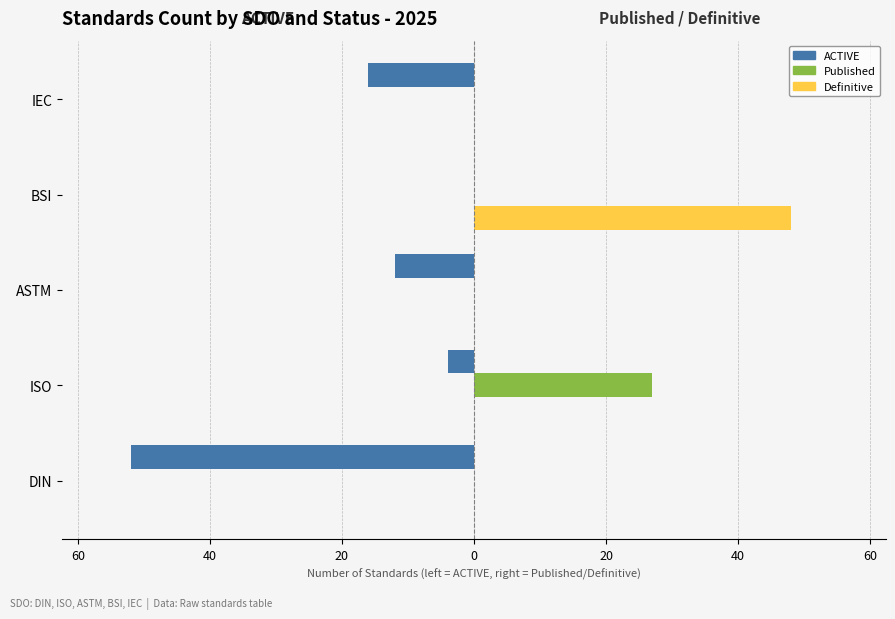

What are all the series names shown in the legend?

ACTIVE, Published, Definitive